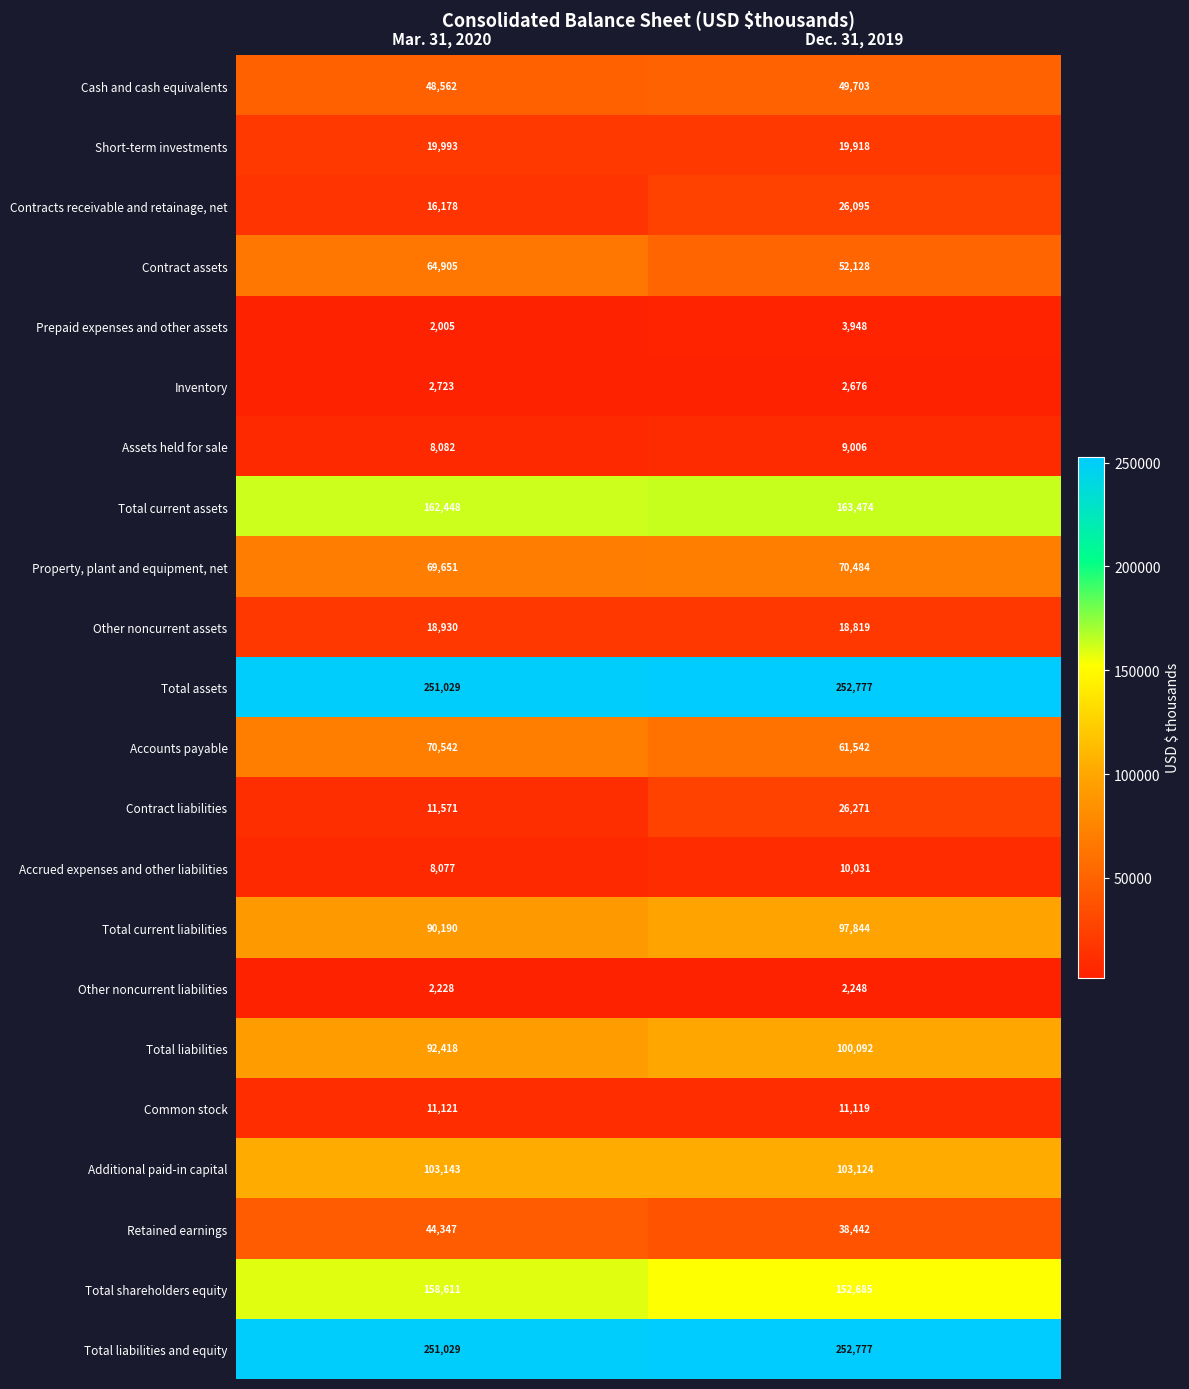

At which category is the sum across all series the highest?

Dec. 31, 2019